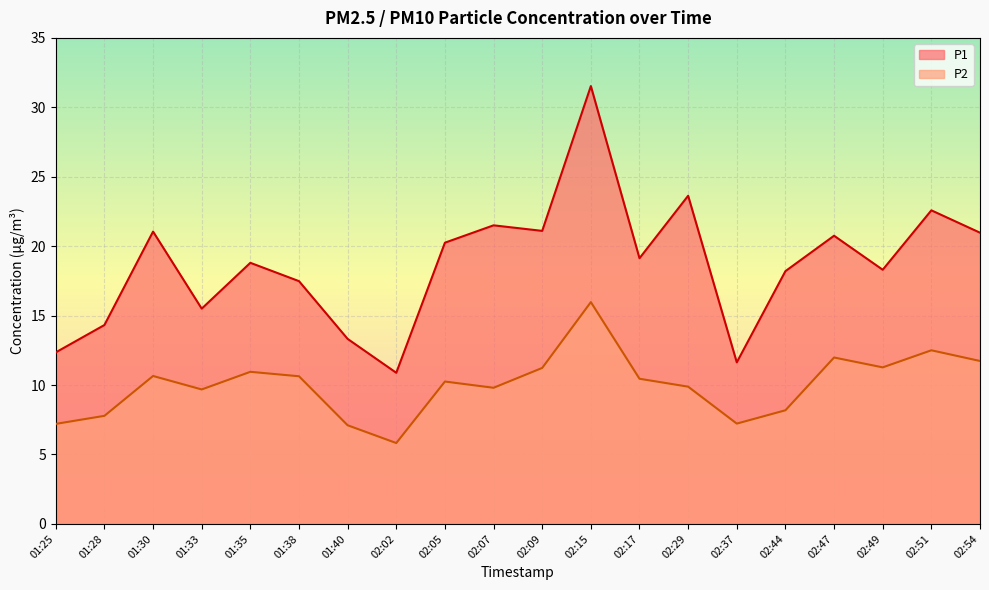

The value of P1 at 01:35 is 33.6. True or false?

False